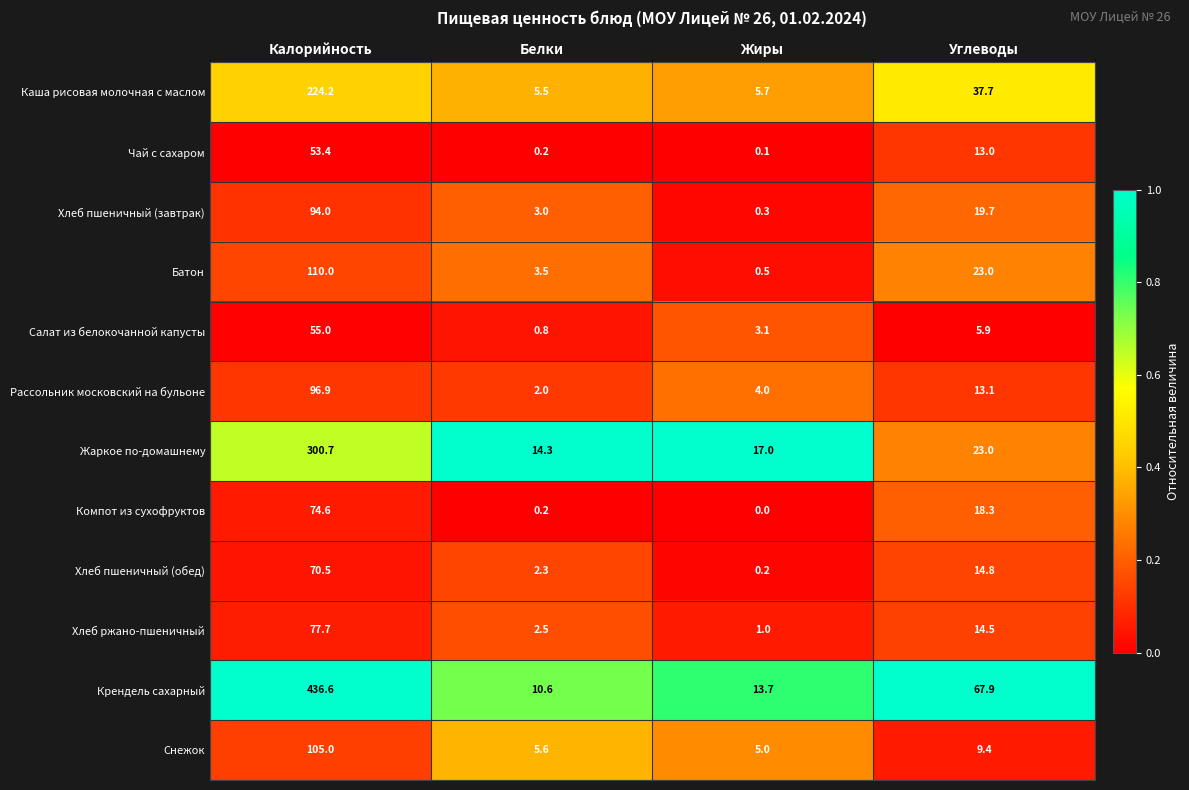

Rank the series at Жиры from lowest to highest value.

Компот из сухофруктов, Чай с сахаром, Хлеб пшеничный (обед), Хлеб пшеничный (завтрак), Батон, Хлеб ржано-пшеничный, Салат из белокочанной капусты, Рассольник московский на бульоне, Снежок, Каша рисовая молочная с маслом, Крендель сахарный, Жаркое по-домашнему